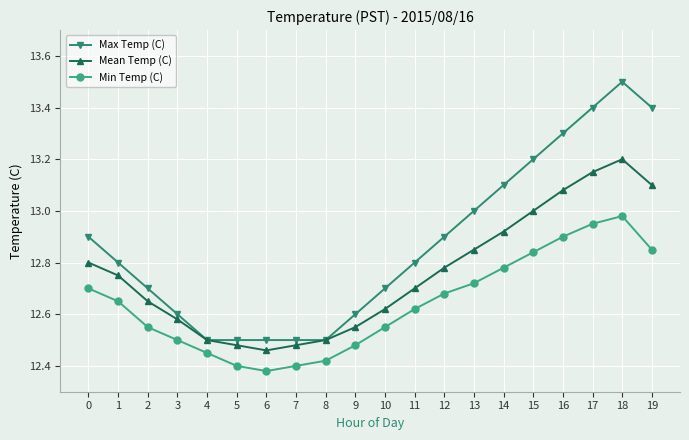

Rank the series by their average value, from highest to lowest.

Max Temp (C), Mean Temp (C), Min Temp (C)